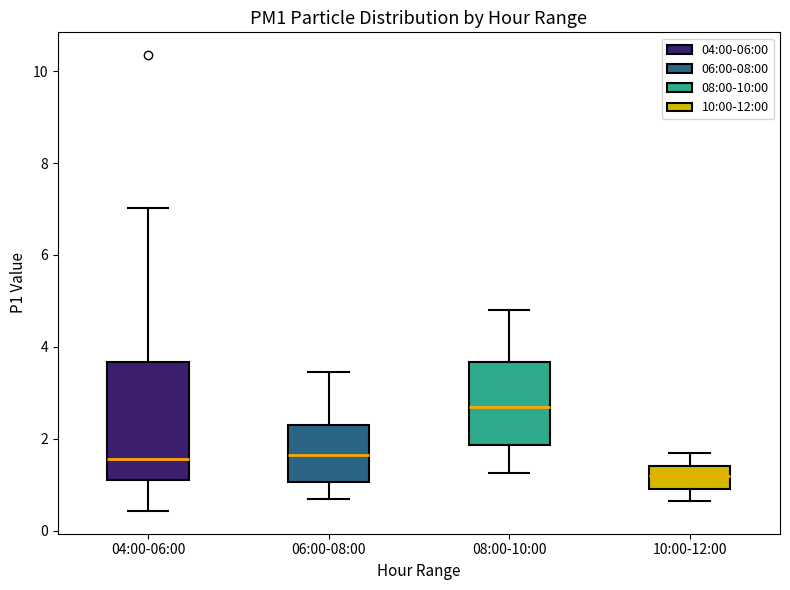

Which box's median line is the highest?

08:00-10:00